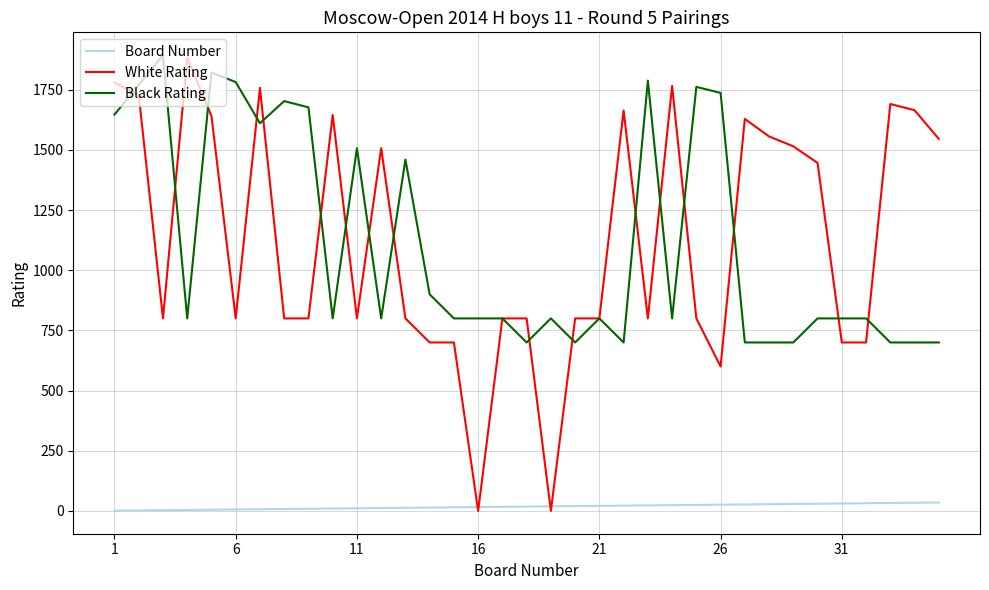

Which series has the largest range (max minus min)?

White Rating